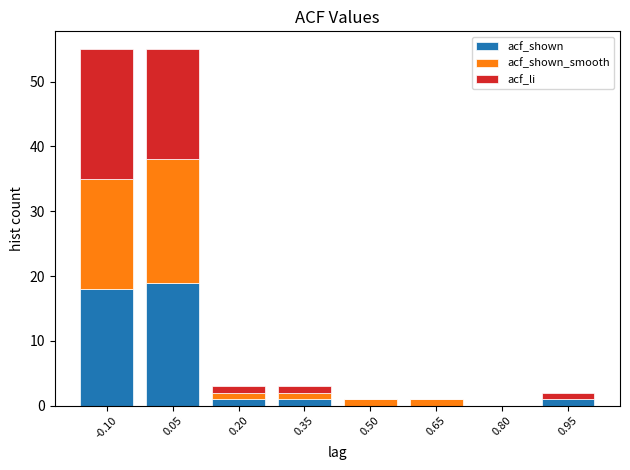

Reading left to right, list the values for the acf_shown series.

-0.10=18	0.05=19	0.20=1	0.35=1	0.50=0	0.65=0	0.80=0	0.95=1